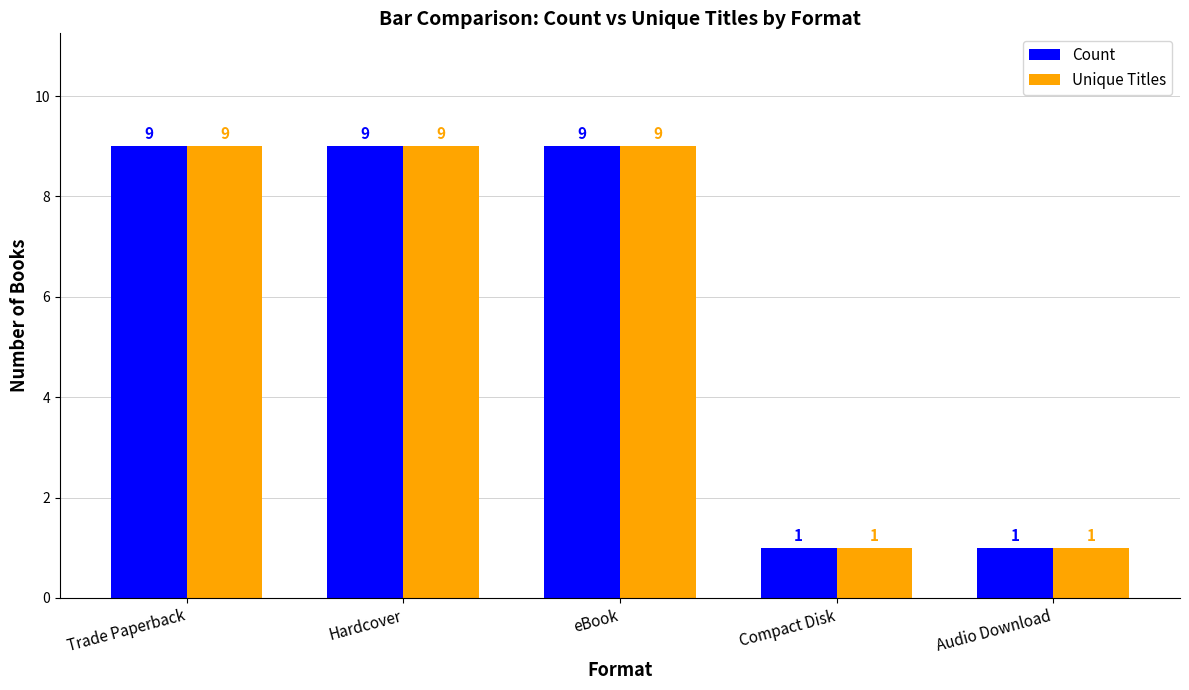

What is the maximum value shown in the chart?

9